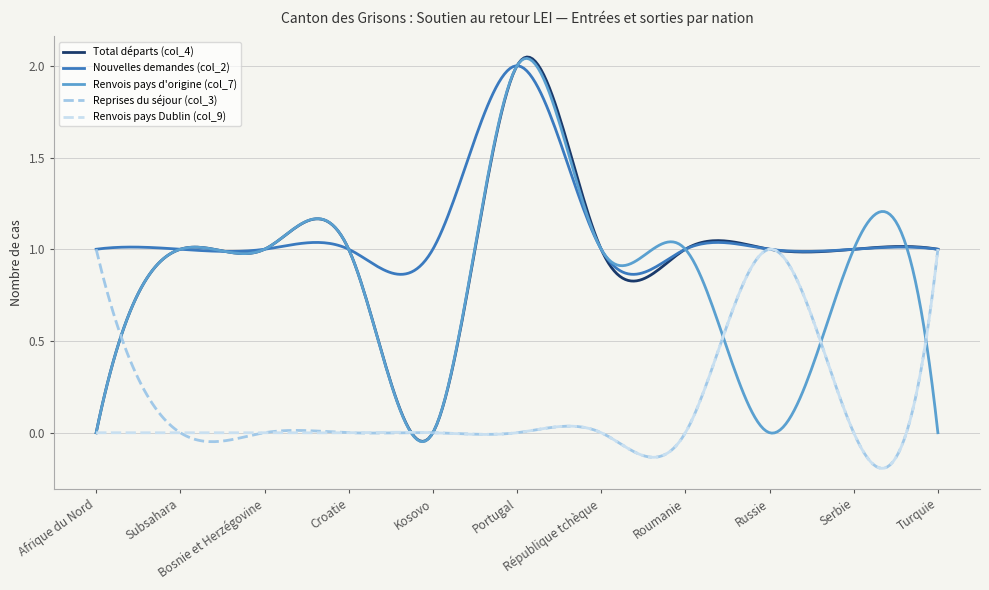

How many times do Renvois pays d'origine (col_7) and Reprises du séjour (col_3) cross each other?

6